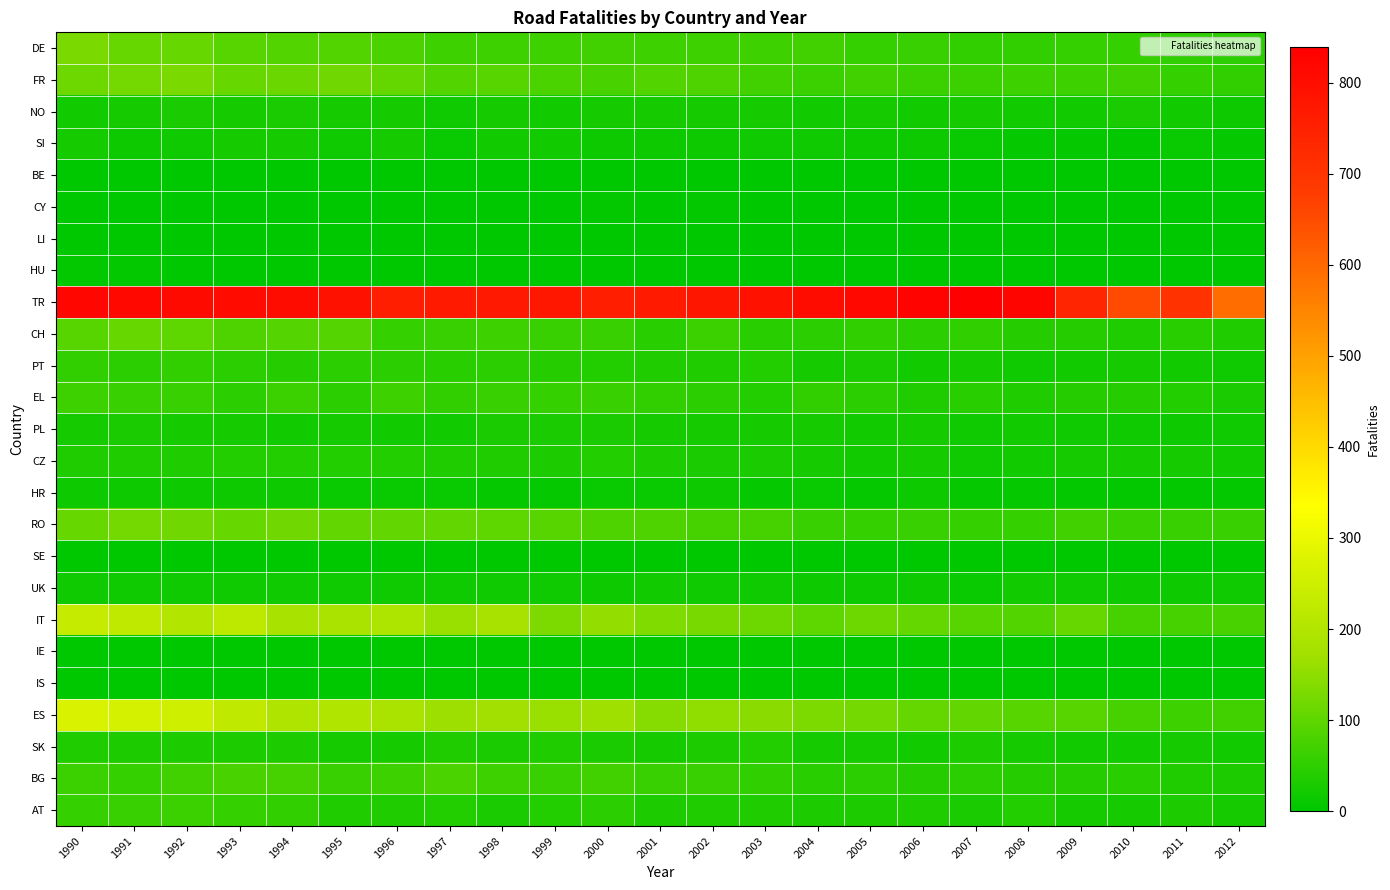

Reading left to right, what are all the values shown in this chart?

DE: 1990=128	1991=111	1992=109	1993=92	1994=87	1995=86	1996=79	1997=68	1998=67	1999=68	2000=72	2001=67	2002=67	2003=66	2004=71	2005=58	2006=61	2007=54	2008=55	2009=58	2010=56	2011=52	2012=48
FR: 1990=115	1991=123	1992=131	1993=111	1994=114	1995=119	1996=108	1997=87	1998=93	1999=81	2000=76	2001=86	2002=82	2003=69	2004=63	2005=69	2006=64	2007=63	2008=67	2009=67	2010=69	2011=57	2012=55
NO: 1990=22	1991=24	1992=29	1993=26	1994=27	1995=23	1996=23	1997=18	1998=23	1999=21	2000=23	2001=26	2002=26	2003=24	2004=21	2005=25	2006=21	2007=23	2008=20	2009=21	2010=29	2011=20	2012=15
SI: 1990=24	1991=16	1992=19	1993=26	1994=24	1995=18	1996=25	1997=12	1998=21	1999=20	2000=15	2001=14	2002=14	2003=17	2004=17	2005=16	2006=14	2007=13	2008=7	2009=8	2010=4	2011=10	2012=7
BE: 1990=2	1991=2	1992=1	1993=2	1994=1	1995=1	1996=1	1997=1	1998=0	1999=1	2000=1	2001=1	2002=0	2003=1	2004=0	2005=0	2006=1	2007=0	2008=0	2009=0	2010=1	2011=0	2012=1
CY: 1990=2	1991=2	1992=2	1993=3	1994=3	1995=3	1996=1	1997=1	1998=1	1999=3	2000=4	2001=3	2002=4	2003=1	2004=2	2005=3	2006=1	2007=3	2008=0	2009=1	2010=0	2011=1	2012=1
LI: 1990=1	1991=0	1992=1	1993=1	1994=0	1995=0	1996=0	1997=0	1998=0	1999=0	2000=1	2001=0	2002=1	2003=0	2004=0	2005=0	2006=0	2007=0	2008=0	2009=0	2010=0	2011=0	2012=0
HU: 1990=4	1991=4	1992=3	1993=2	1994=3	1995=2	1996=3	1997=3	1998=2	1999=2	2000=2	2001=2	2002=2	2003=2	2004=1	2005=1	2006=1	2007=1	2008=1	2009=1	2010=1	2011=1	2012=2
TR: 1990=821	1991=816	1992=811	1993=807	1994=804	1995=791	1996=757	1997=768	1998=772	1999=775	2000=754	2001=767	2002=778	2003=791	2004=803	2005=815	2006=826	2007=839	2008=823	2009=740	2010=650	2011=706	2012=593
CH: 1990=95	1991=110	1992=100	1993=83	1994=90	1995=91	1996=57	1997=60	1998=66	1999=59	2000=61	2001=44	2002=65	2003=44	2004=46	2005=51	2006=46	2007=50	2008=42	2009=40	2010=33	2011=43	2012=34
PT: 1990=55	1991=47	1992=53	1993=48	1994=42	1995=48	1996=47	1997=44	1998=49	1999=41	2000=38	2001=34	2002=35	2003=38	2004=26	2005=27	2006=20	2007=25	2008=19	2009=20	2010=23	2011=20	2012=18
EL: 1990=68	1991=60	1992=60	1993=47	1994=65	1995=48	1996=66	1997=55	1998=60	1999=56	2000=59	2001=55	2002=47	2003=38	2004=54	2005=48	2006=34	2007=45	2008=36	2009=40	2010=42	2011=38	2012=29
PL: 1990=25	1991=27	1992=25	1993=23	1994=21	1995=23	1996=20	1997=21	1998=29	1999=27	2000=27	2001=23	2002=23	2003=23	2004=23	2005=22	2006=24	2007=19	2008=20	2009=19	2010=17	2011=15	2012=17
CZ: 1990=33	1991=35	1992=35	1993=37	1994=37	1995=37	1996=37	1997=34	1998=35	1999=31	2000=37	2001=32	2002=27	2003=28	2004=24	2005=22	2006=25	2007=17	2008=21	2009=26	2010=23	2011=23	2012=20
HR: 1990=15	1991=16	1992=16	1993=15	1994=16	1995=12	1996=10	1997=10	1998=7	1999=7	2000=11	2001=12	2002=14	2003=9	2004=10	2005=7	2006=14	2007=9	2008=7	2009=5	2010=6	2011=4	2012=5
RO: 1990=109	1991=122	1992=118	1993=109	1994=120	1995=104	1996=104	1997=102	1998=100	1999=94	2000=84	2001=84	2002=75	2003=74	2004=59	2005=57	2006=62	2007=57	2008=57	2009=71	2010=60	2011=59	2012=61
SE: 1990=1	1991=1	1992=0	1993=0	1994=0	1995=0	1996=0	1997=0	1998=0	1999=0	2000=0	2001=0	2002=0	2003=0	2004=0	2005=0	2006=1	2007=0	2008=0	2009=0	2010=0	2011=0	2012=0
UK: 1990=17	1991=17	1992=17	1993=19	1994=19	1995=18	1996=18	1997=17	1998=17	1999=17	2000=15	2001=20	2002=17	2003=17	2004=16	2005=16	2006=14	2007=12	2008=21	2009=17	2010=15	2011=15	2012=18
IT: 1990=233	1991=223	1992=200	1993=221	1994=183	1995=190	1996=192	1997=161	1998=181	1999=134	2000=156	2001=136	2002=126	2003=115	2004=99	2005=115	2006=106	2007=93	2008=88	2009=109	2010=74	2011=75	2012=77
IE: 1990=1	1991=1	1992=1	1993=1	1994=2	1995=2	1996=1	1997=2	1998=2	1999=2	2000=2	2001=2	2002=2	2003=2	2004=1	2005=2	2006=1	2007=1	2008=1	2009=1	2010=1	2011=1	2012=1
IS: 1990=0	1991=1	1992=0	1993=1	1994=0	1995=1	1996=0	1997=2	1998=1	1999=1	2000=1	2001=1	2002=2	2003=1	2004=1	2005=0	2006=1	2007=1	2008=0	2009=2	2010=0	2011=1	2012=0
ES: 1990=270	1991=262	1992=251	1993=226	1994=195	1995=199	1996=189	1997=166	1998=171	1999=162	2000=169	2001=144	2002=152	2003=145	2004=134	2005=122	2006=105	2007=102	2008=93	2009=93	2010=75	2011=66	2012=69
SK: 1990=34	1991=30	1992=32	1993=30	1994=32	1995=24	1996=24	1997=35	1998=28	1999=35	2000=28	2001=24	2002=30	2003=38	2004=25	2005=25	2006=22	2007=30	2008=26	2009=21	2010=22	2011=25	2012=22
BG: 1990=63	1991=57	1992=70	1993=76	1994=73	1995=62	1996=68	1997=80	1998=66	1999=61	2000=70	2001=62	2002=59	2003=51	2004=45	2005=46	2006=40	2007=47	2008=42	2009=42	2010=45	2011=36	2012=32
AT: 1990=58	1991=60	1992=65	1993=57	1994=55	1995=35	1996=33	1997=37	1998=29	1999=37	2000=47	2001=31	2002=33	2003=33	2004=31	2005=31	2006=33	2007=28	2008=38	2009=26	2010=26	2011=31	2012=23